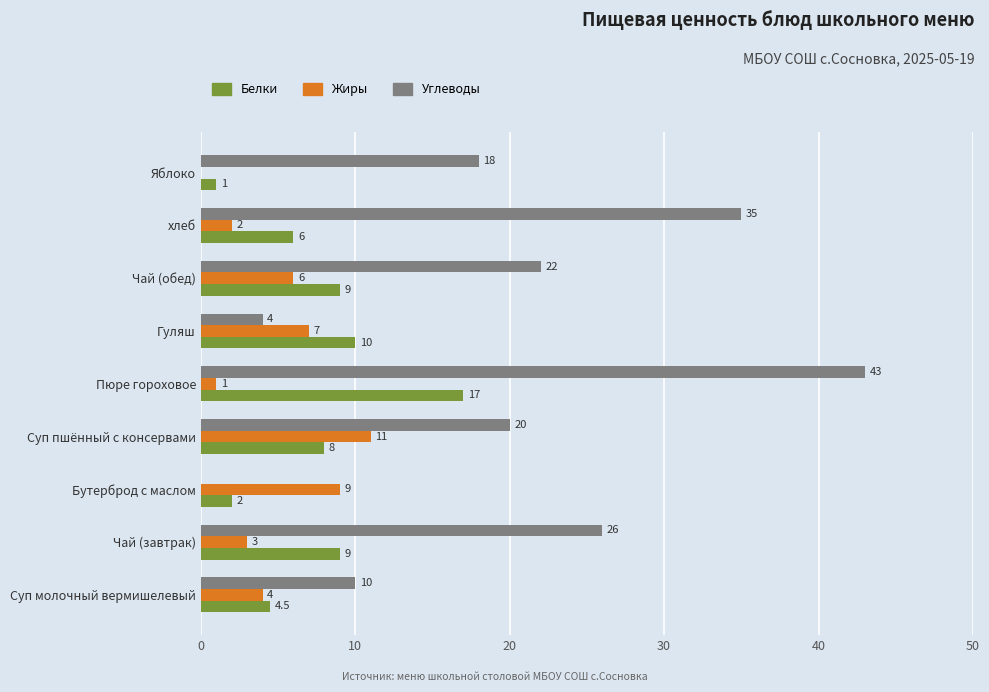

At which label is Жиры closest to 5?

Суп молочный вермишелевый